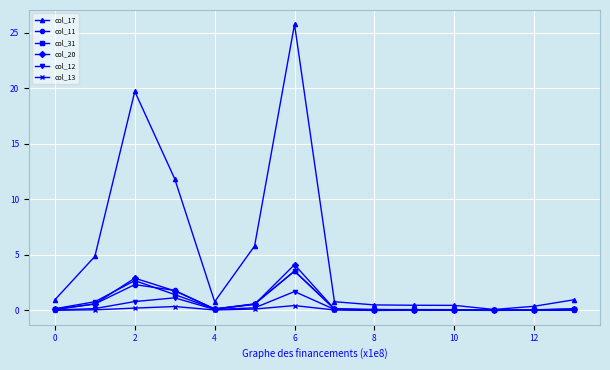

What is the lowest value of the col_17 series?

0.1